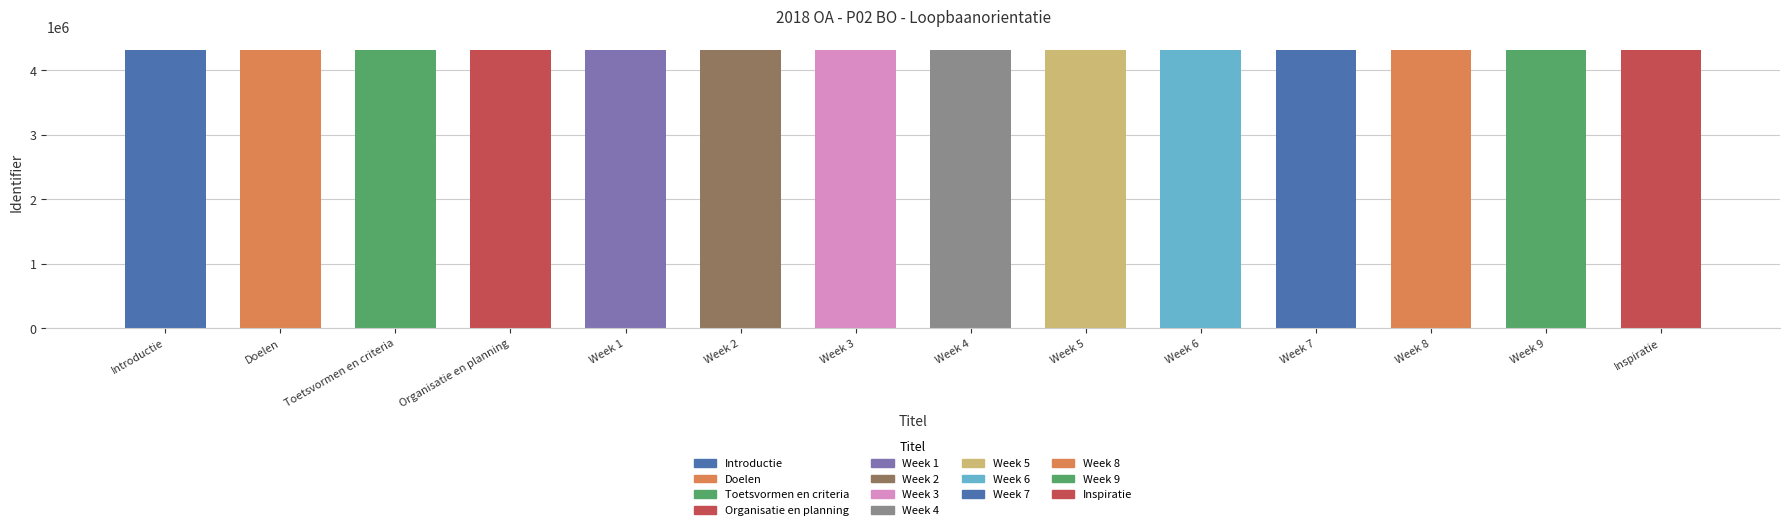

What is the difference between the maximum and minimum values?

27